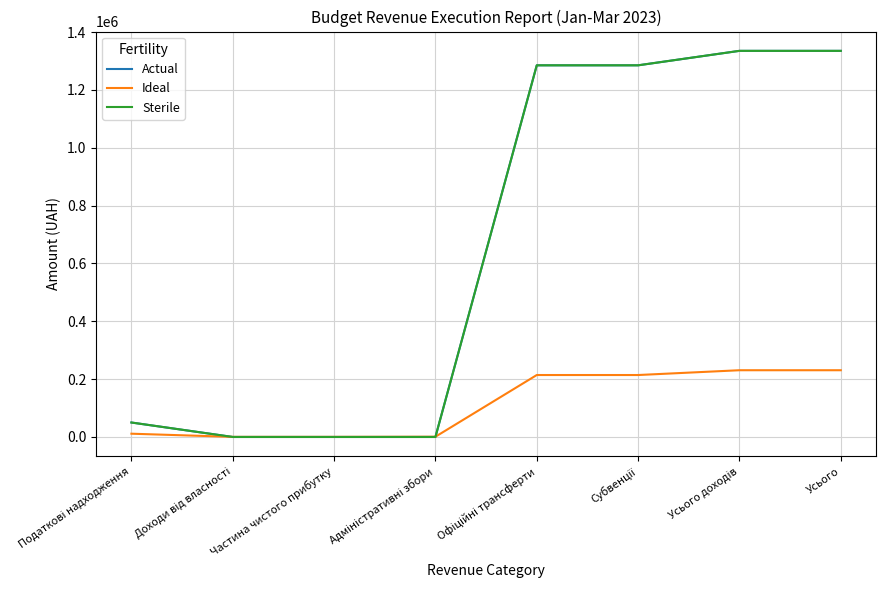

What is the difference between the maximum and second lowest values in the Sterile series?

1335000